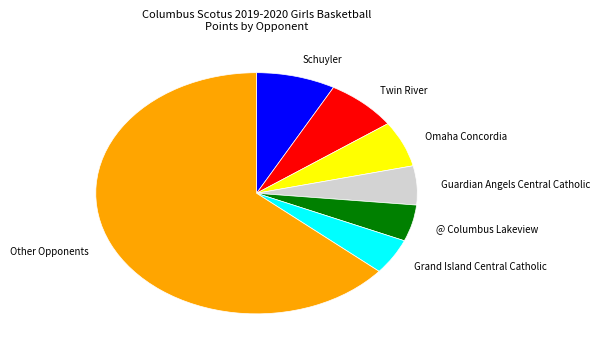

Count the number of slices in the pie.

7